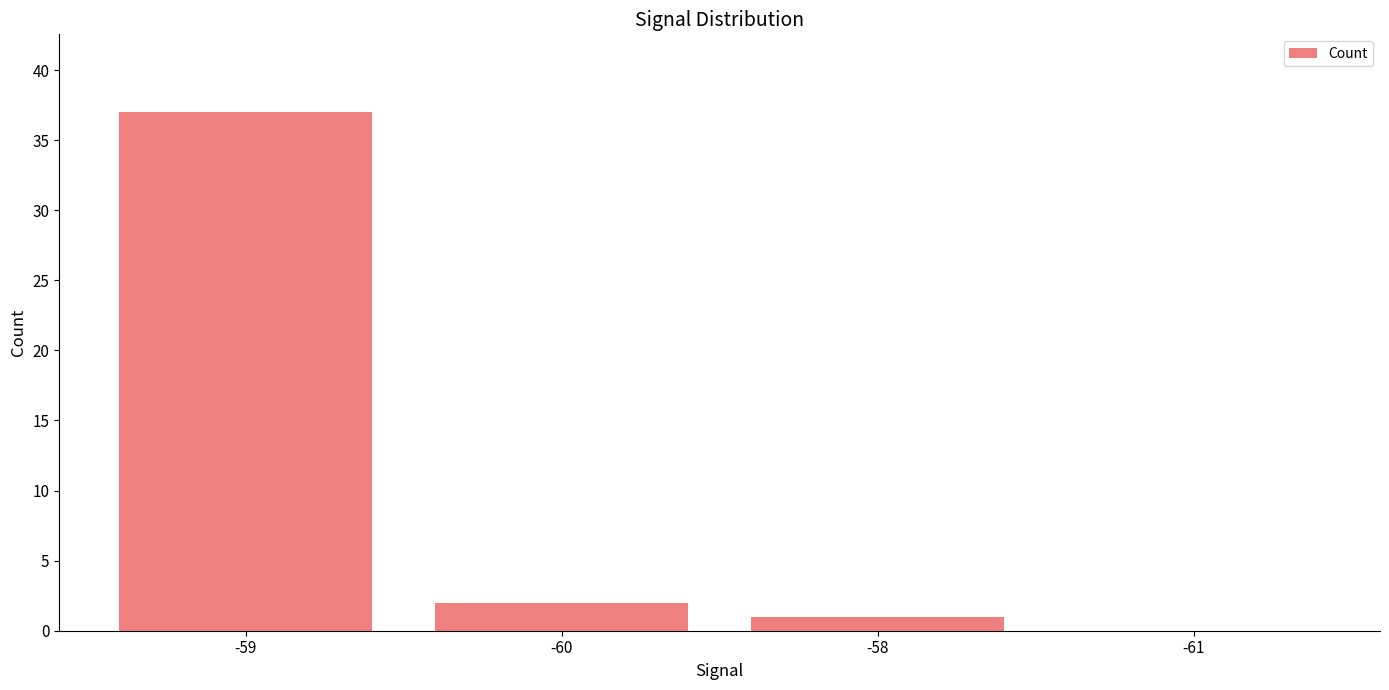

What is the sum of all values?

40